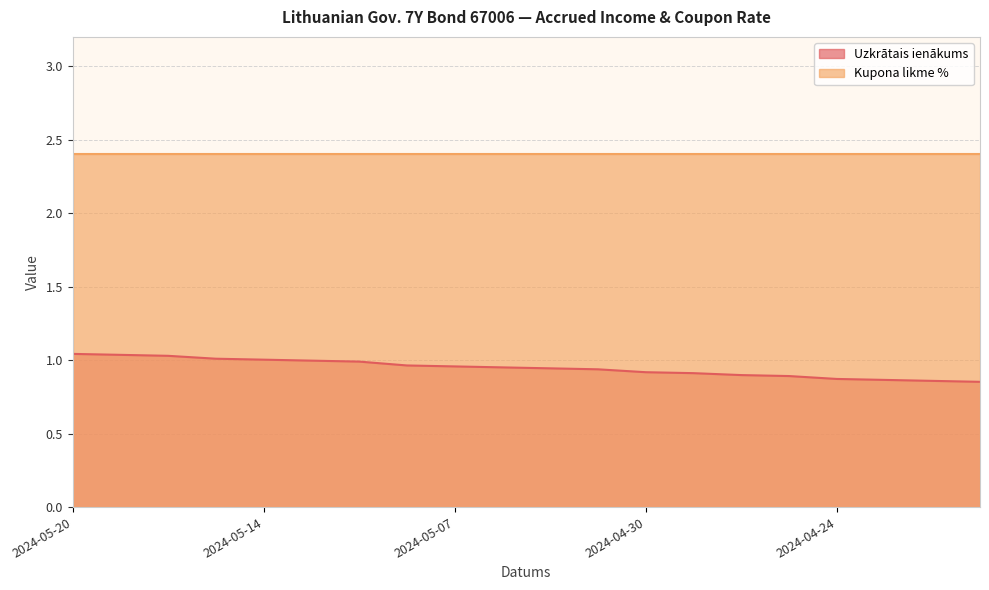

Does the chart have visible grid lines?

Yes